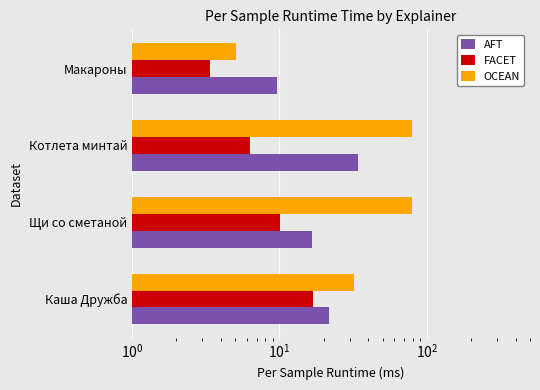

Which series has the widest spread of values?

OCEAN